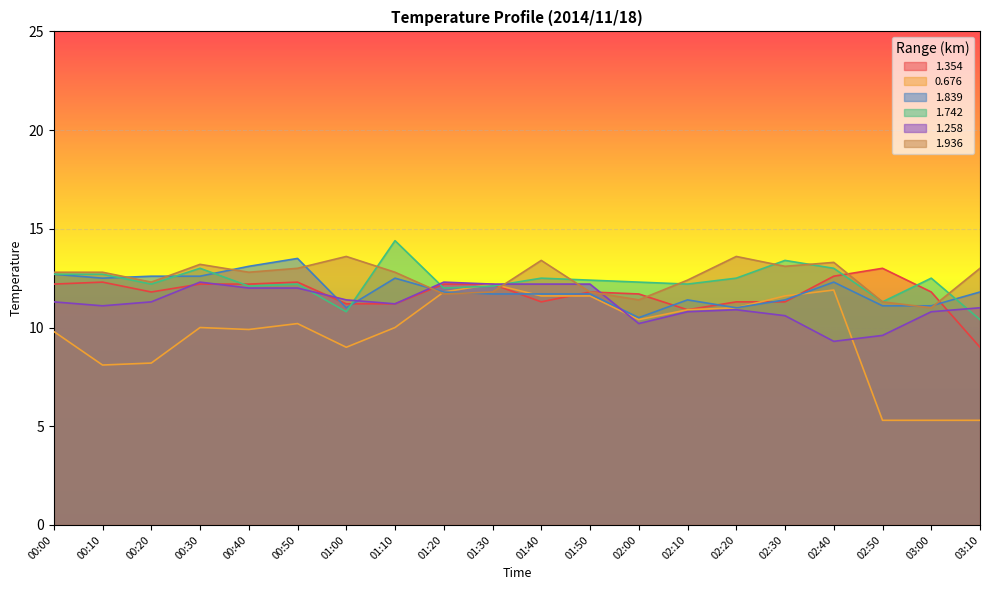

List the series in order of their peak value, lowest first.

0.676, 1.258, 1.354, 1.839, 1.936, 1.742